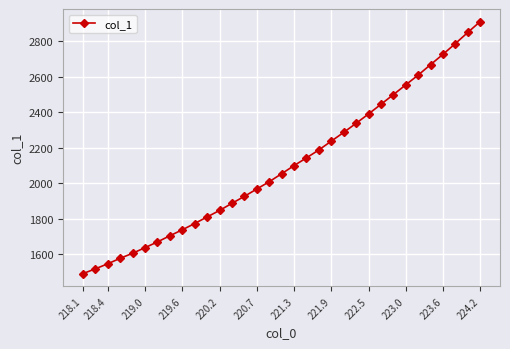

What is the minimum value shown in the chart?

1489.3